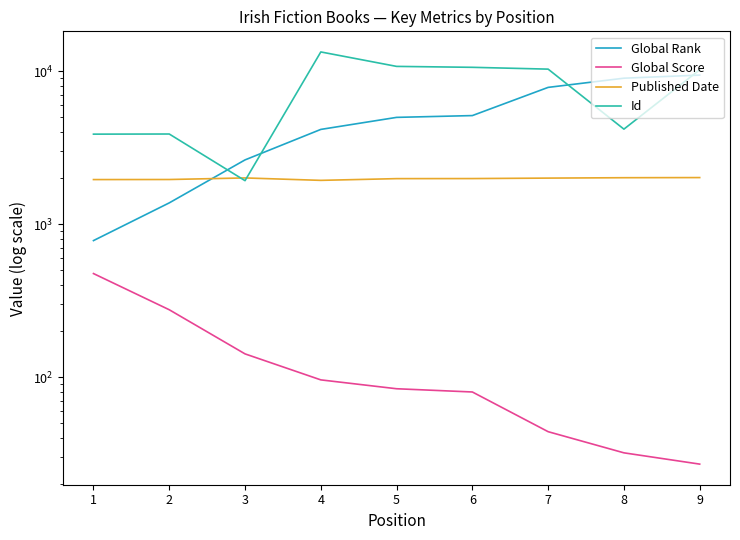

How many lines are shown in the chart?

4